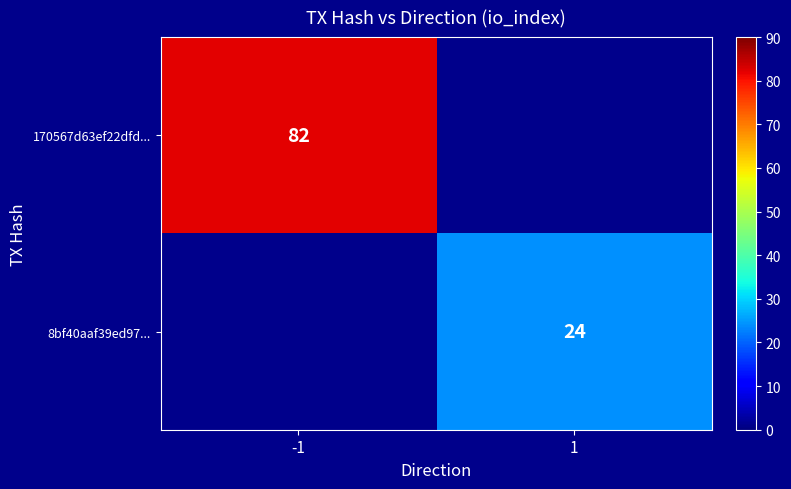

Is it true that 170567d63ef22dfd... equals 52 at -1?

False